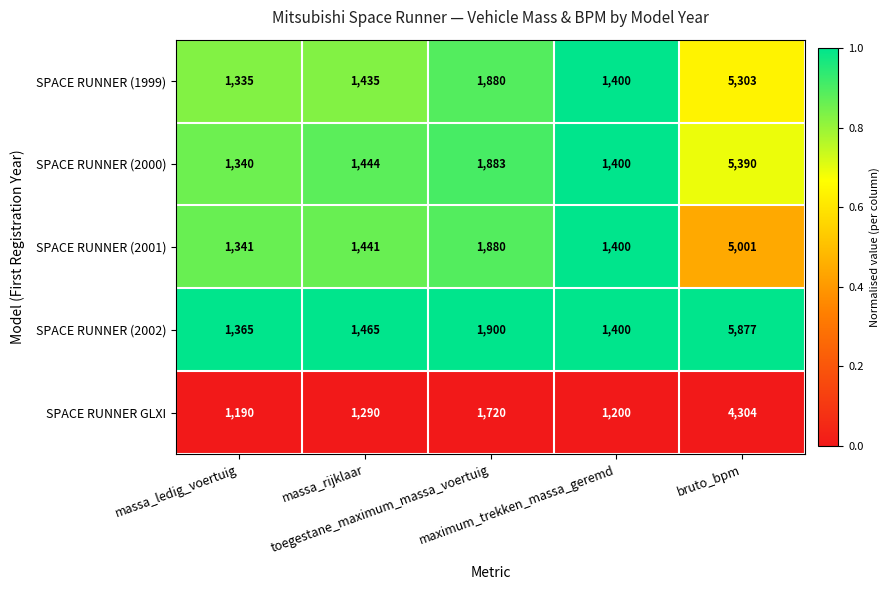

Which series changed the most between massa_rijklaar and bruto_bpm?

SPACE RUNNER (2002)